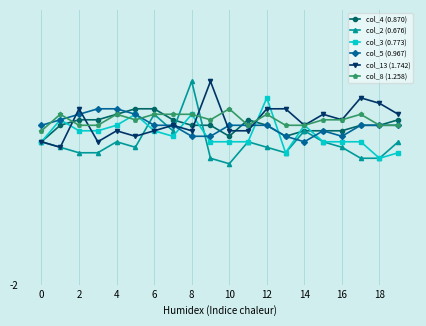

How many col_4 (0.870) values are between 0 and 1?

17